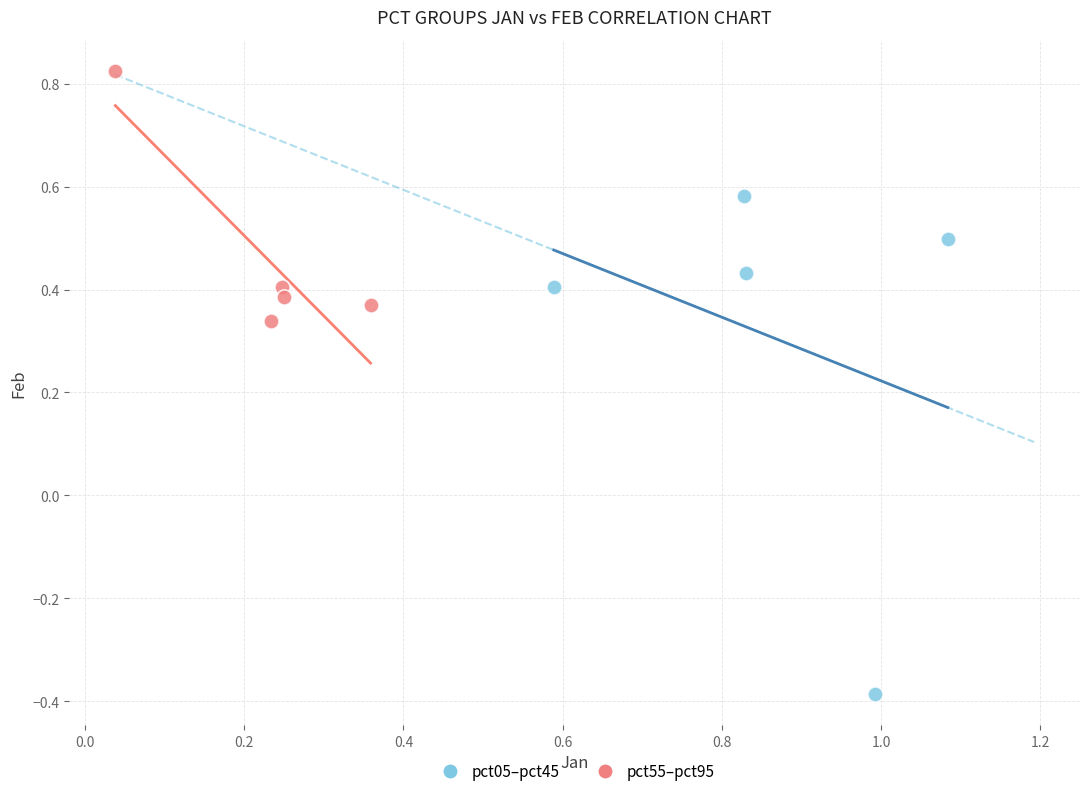

What are all the series names shown in the legend?

pct05–pct45, pct55–pct95